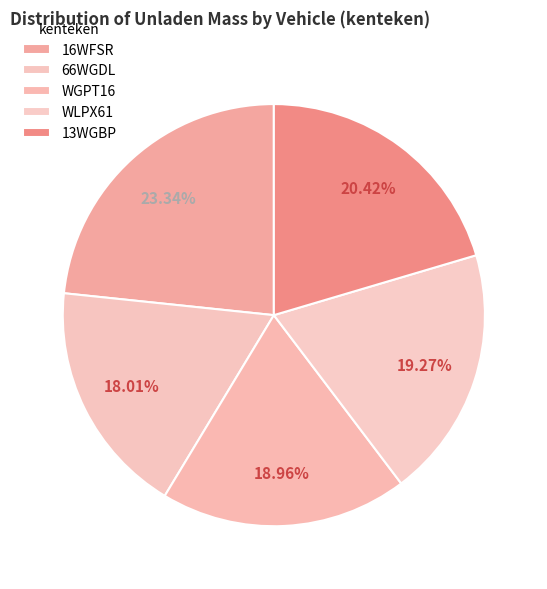

Rank the categories by value from highest to lowest.

16WFSR, 13WGBP, WLPX61, WGPT16, 66WGDL